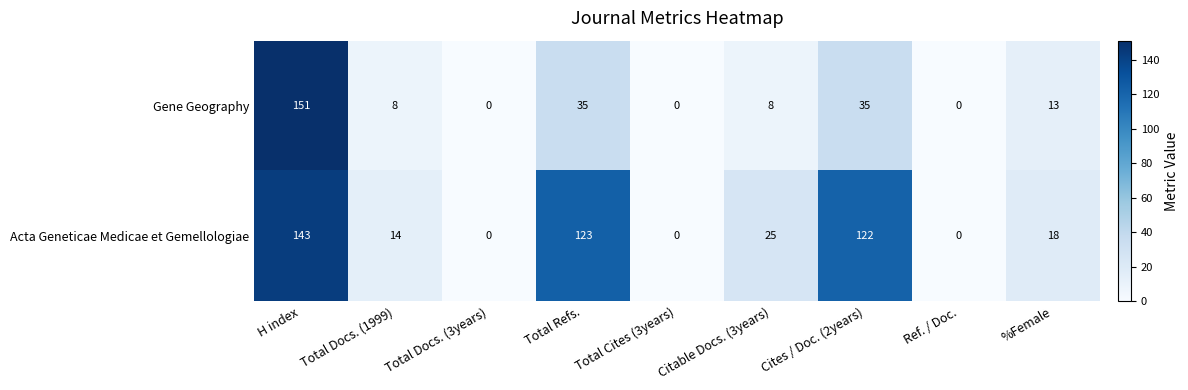

List the series in order of their overall mean, lowest first.

Gene Geography, Acta Geneticae Medicae et Gemellologiae